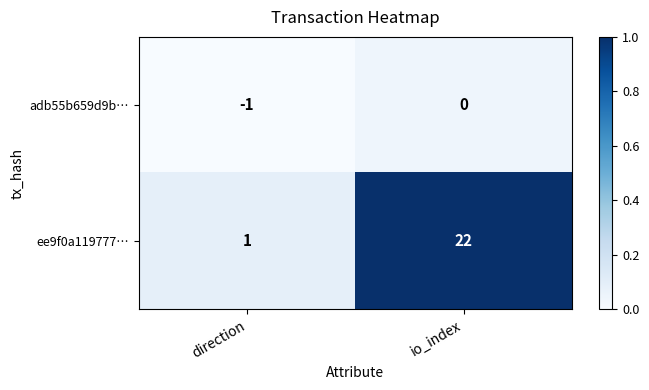

How many categories are shown in the chart?

2